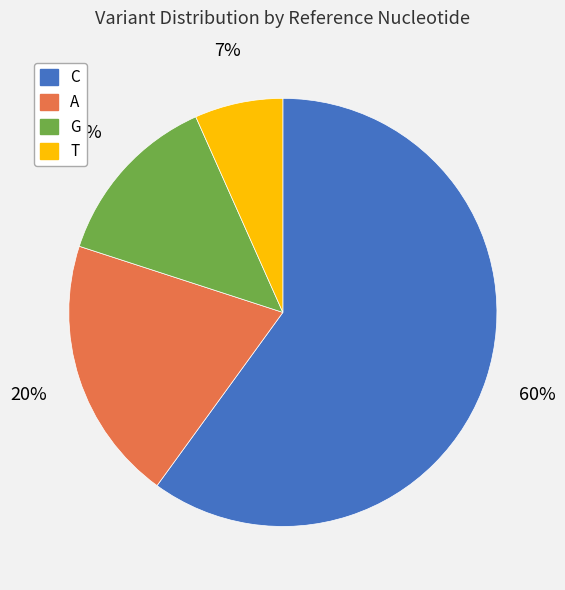

Does C represent more than half of the total?

Yes